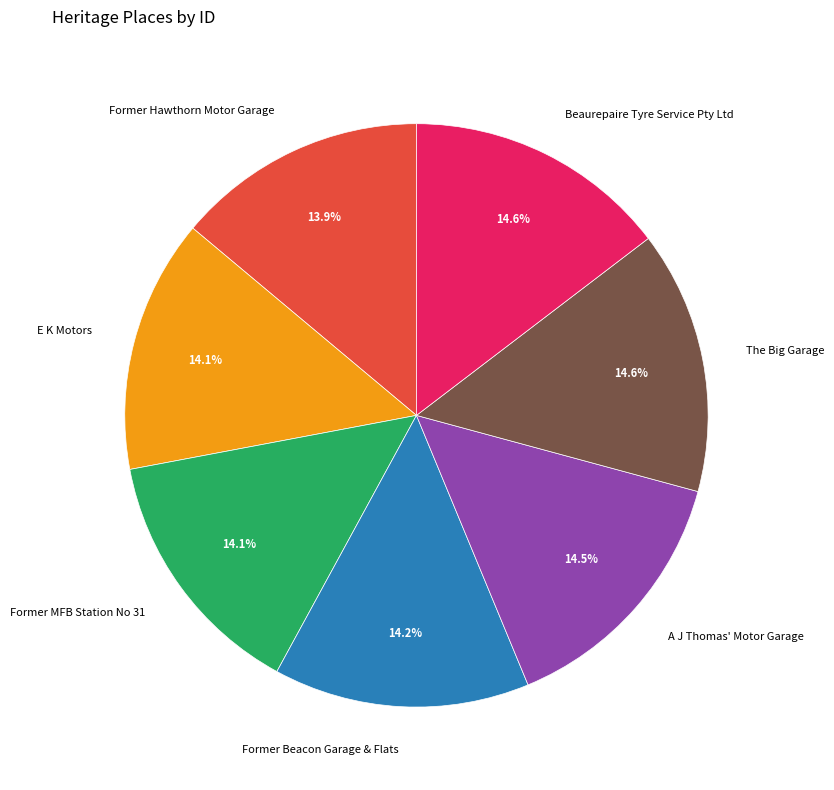

Is it true that Former MFB Station No 31 is 3% of the pie?

False